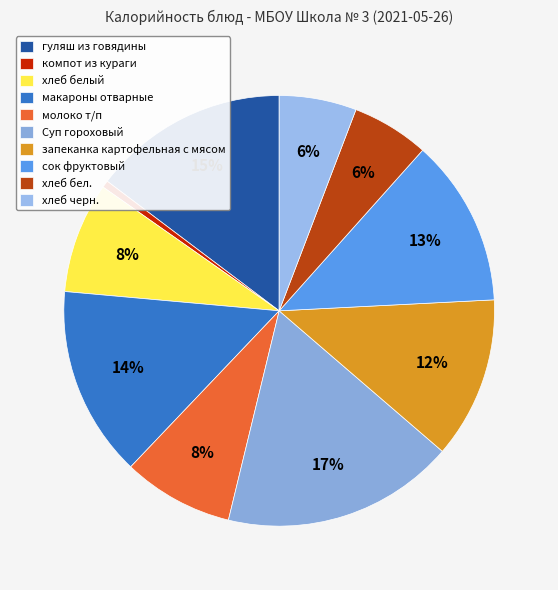

The сок фруктовый slice represents 13% of the pie. True or false?

True